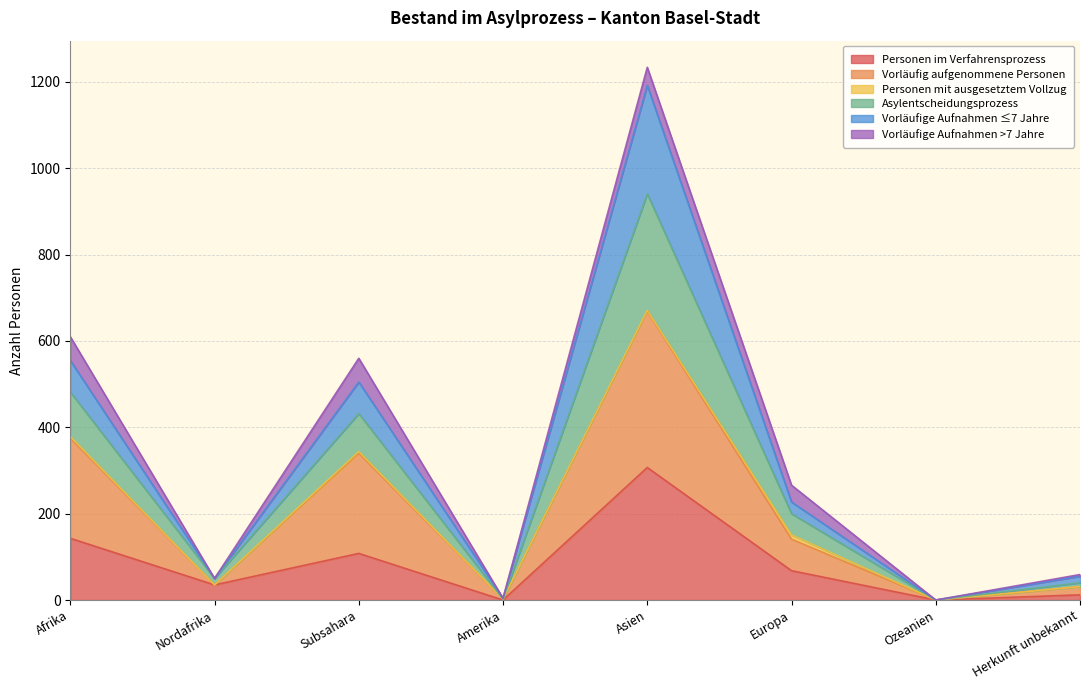

At which label is Personen im Verfahrensprozess closest to 153?

Afrika